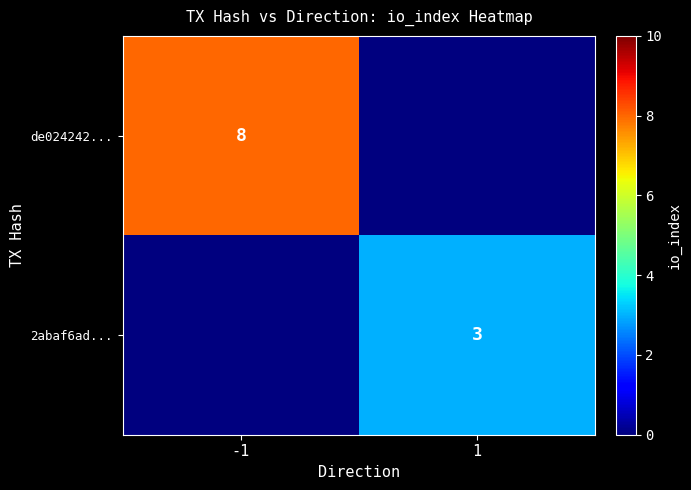

How many data points does each series have?

2